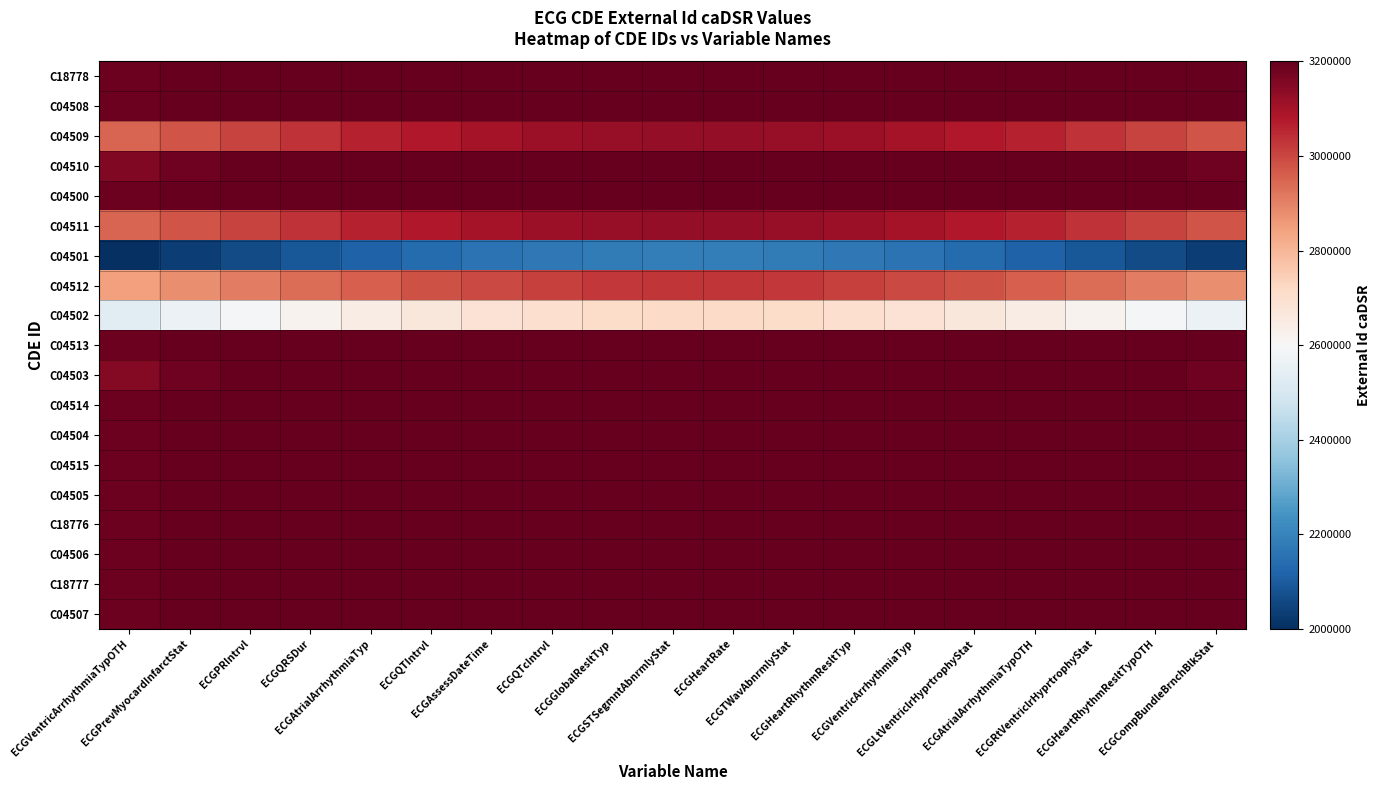

Which category has the lowest value across all series?

ECGVentricArrhythmiaTypOTH